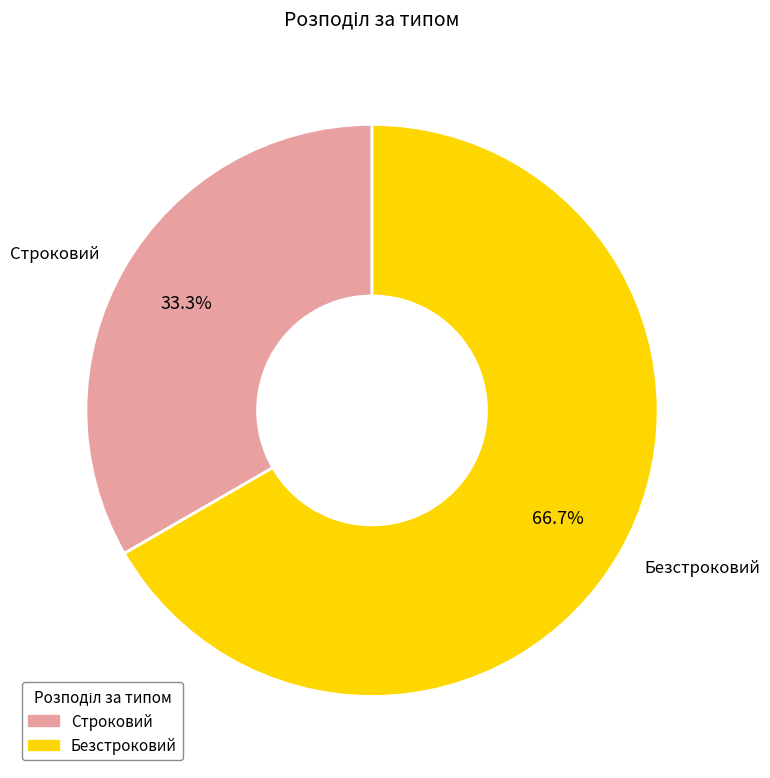

To the nearest percent, what is the combined percentage of Строковий and Безстроковий?

100%